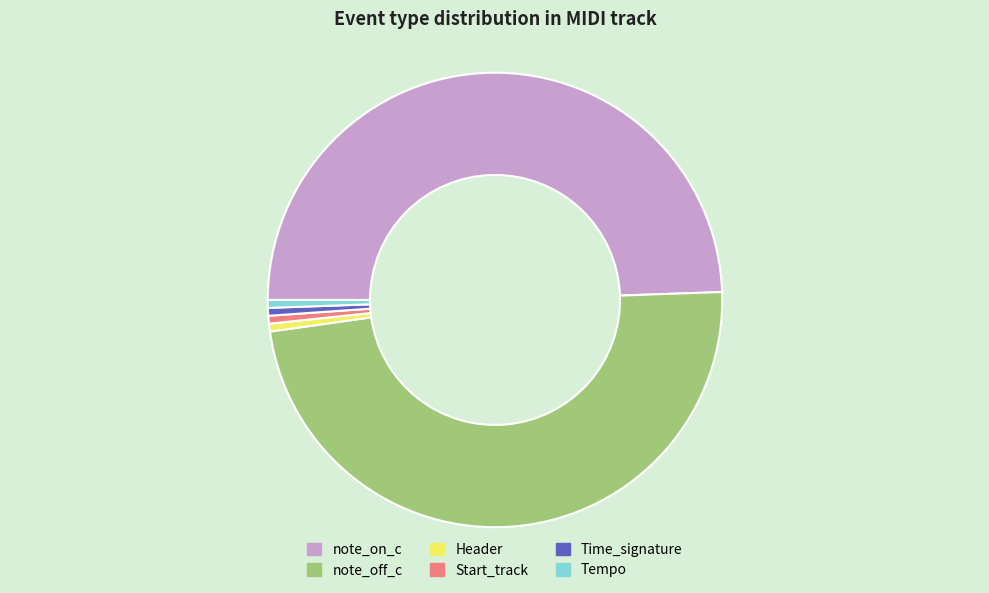

Which has a higher value, note_off_c or Time_signature?

note_off_c